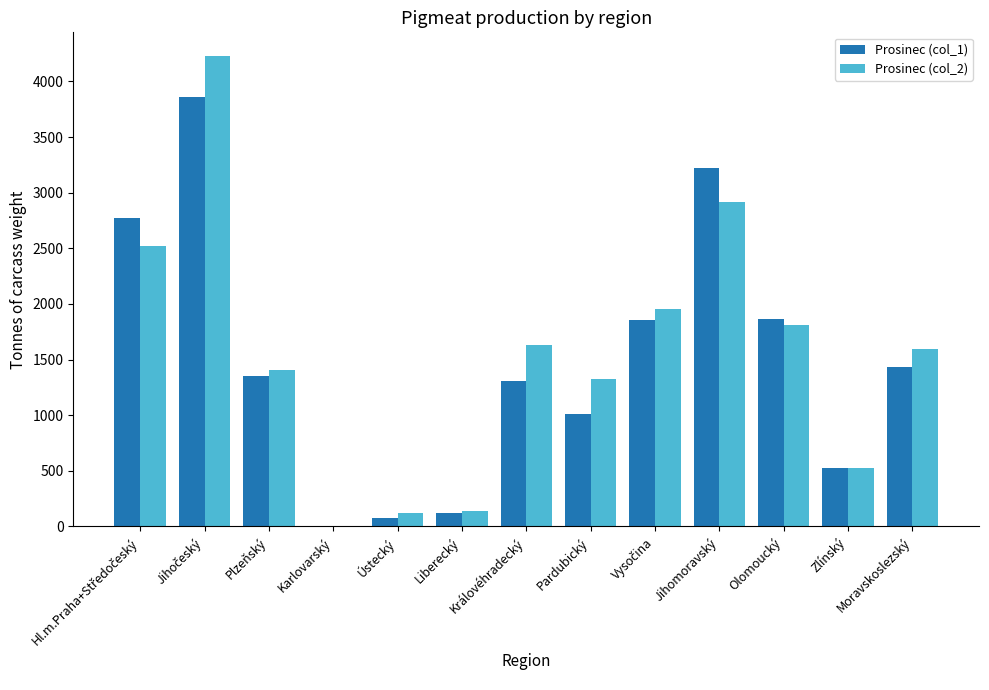

Is the value of Prosinec (col_1) at Zlínský greater than the value of Prosinec (col_2) at Jihomoravský?

No